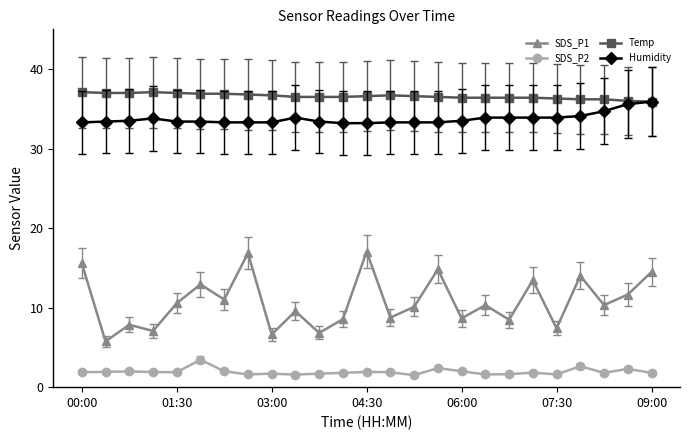

True or false: Humidity and SDS_P2 intersect in this chart.

False